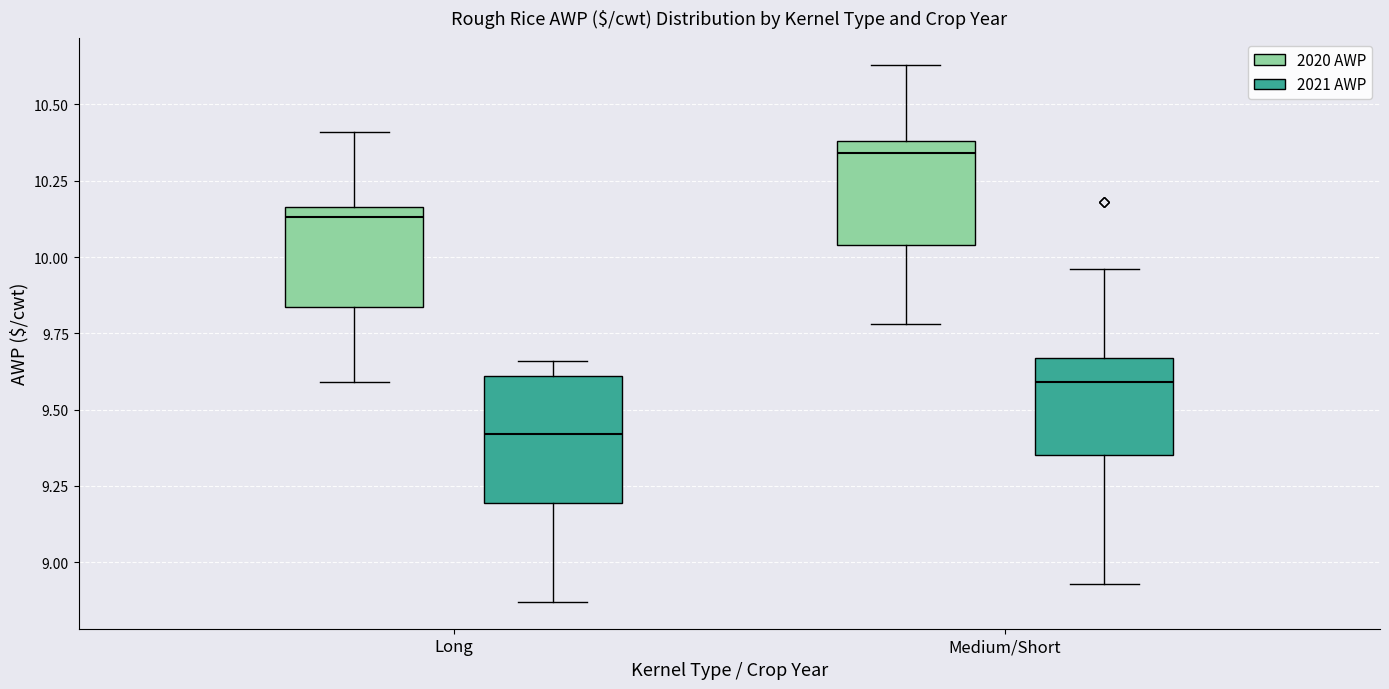

Which box has the lowest median line?

Long (2021 AWP)